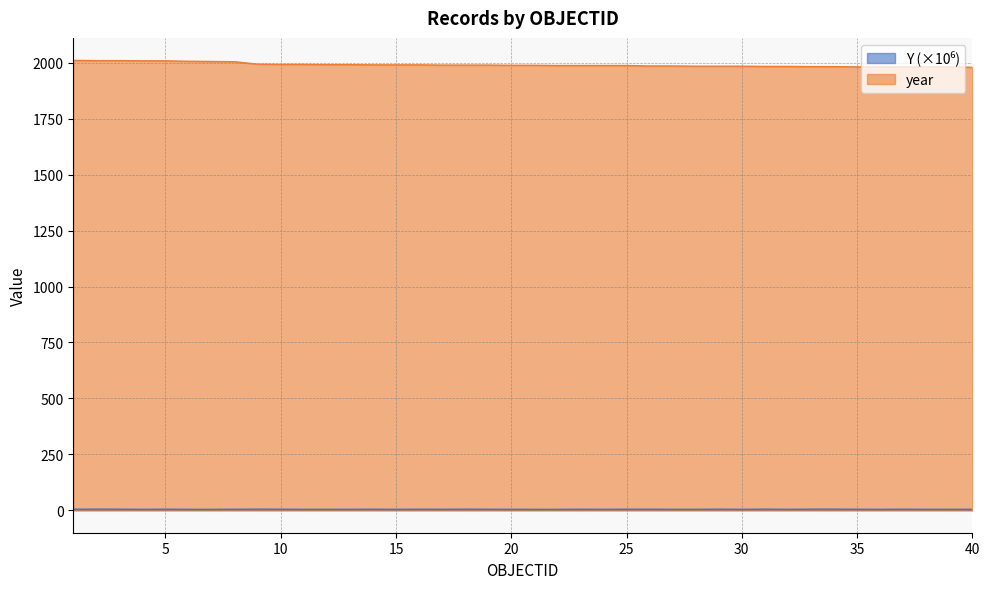

Which category has the lowest value across all series?

22